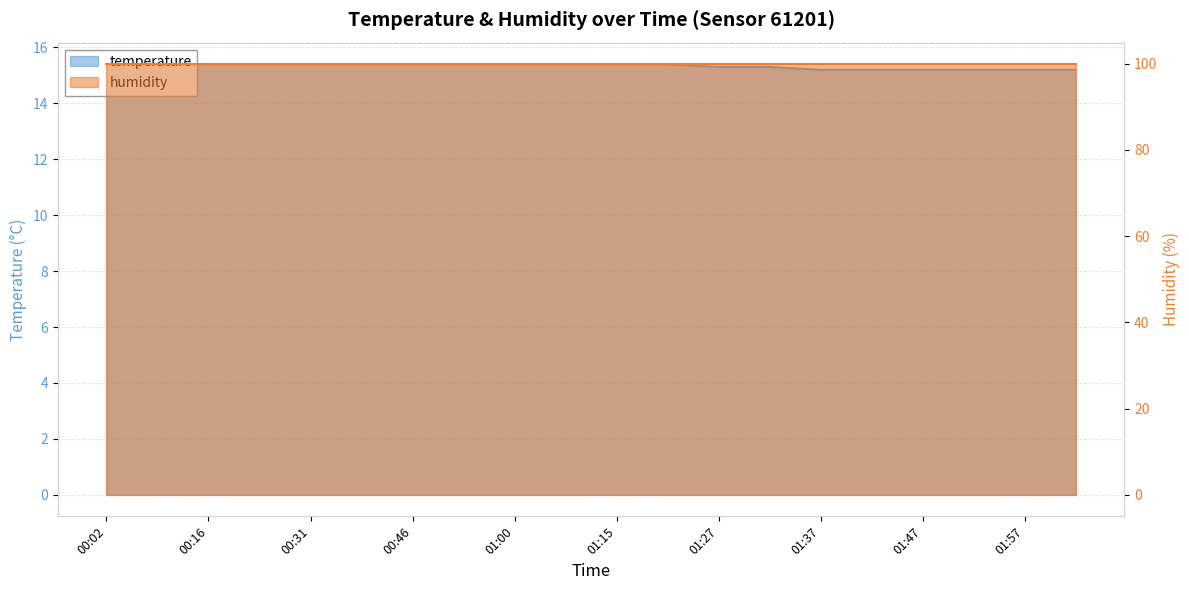

How many values are between 15 and 16?

20